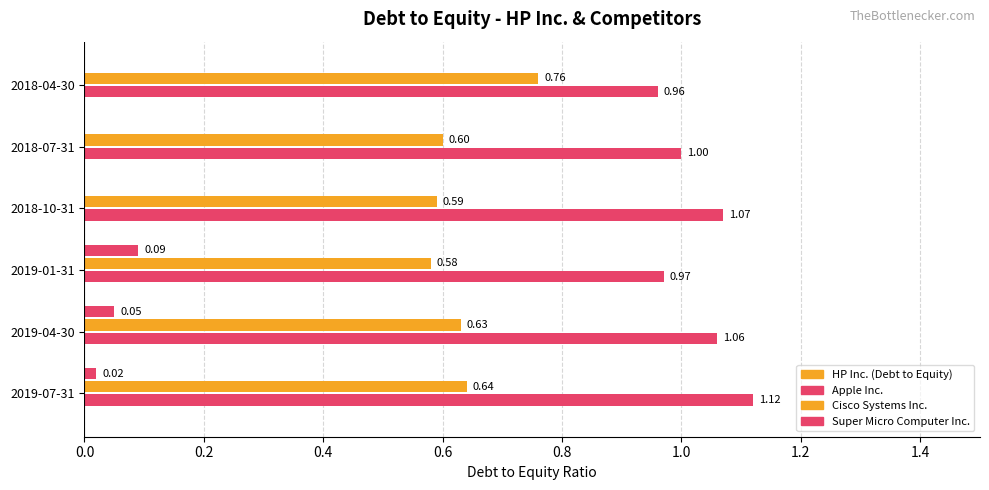

What is the highest value of the Cisco Systems Inc. series?

0.8